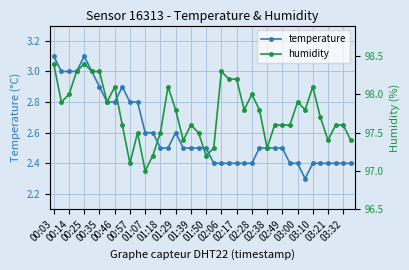

Which series has the largest total across all categories?

humidity